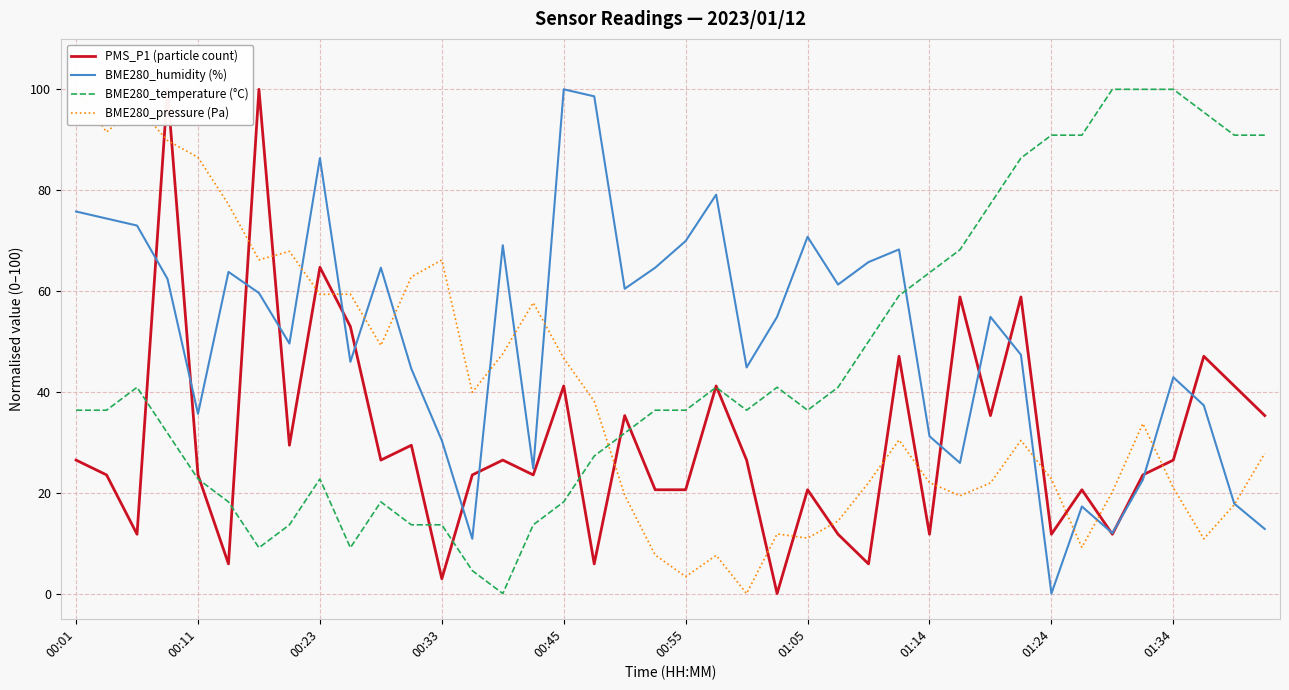

Does the chart display data point markers on the line(s)?

No